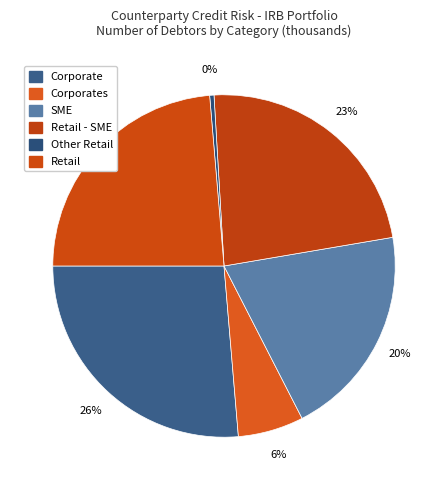

How many slices are in this pie chart?

6